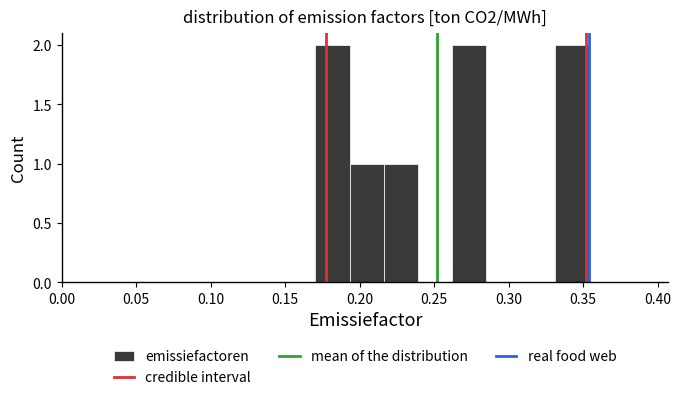

What is the height of the bar covering 0.215 to 0.240 on the x-axis? Neither the bar edges nor the heights are printed on the chart, so give them approximately, as read against the axes.

1